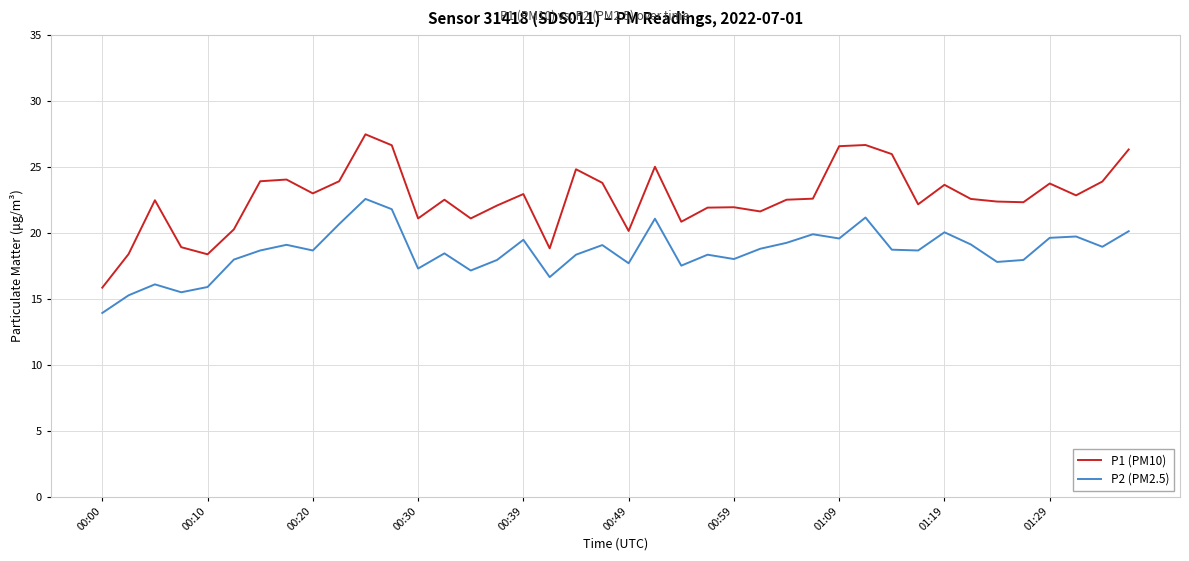

Which series has the largest range (max minus min)?

P1 (PM10)